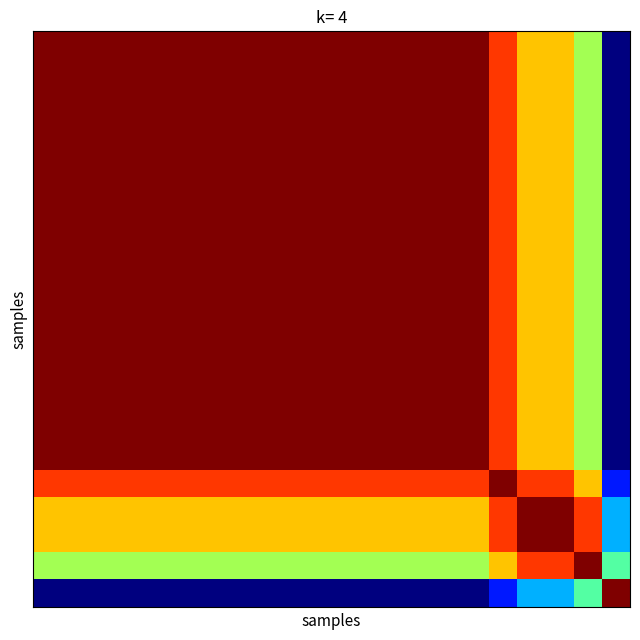

How many distinct data groups are displayed?

21